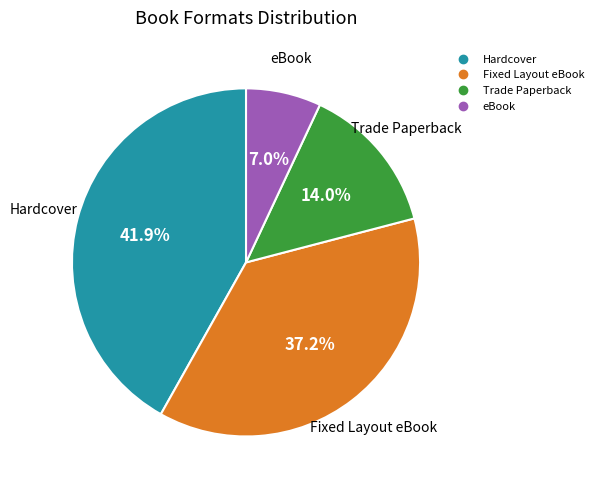

Is there any slice that represents more than half of the pie?

No